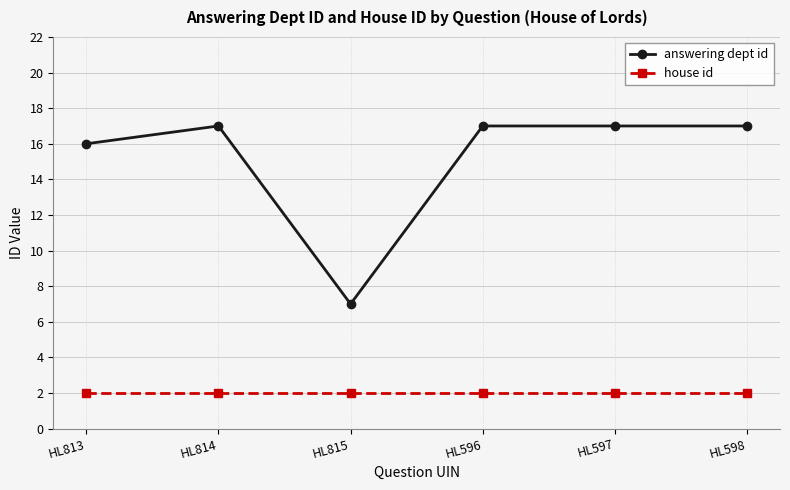

What is the difference between the highest and lowest values at HL596?

15